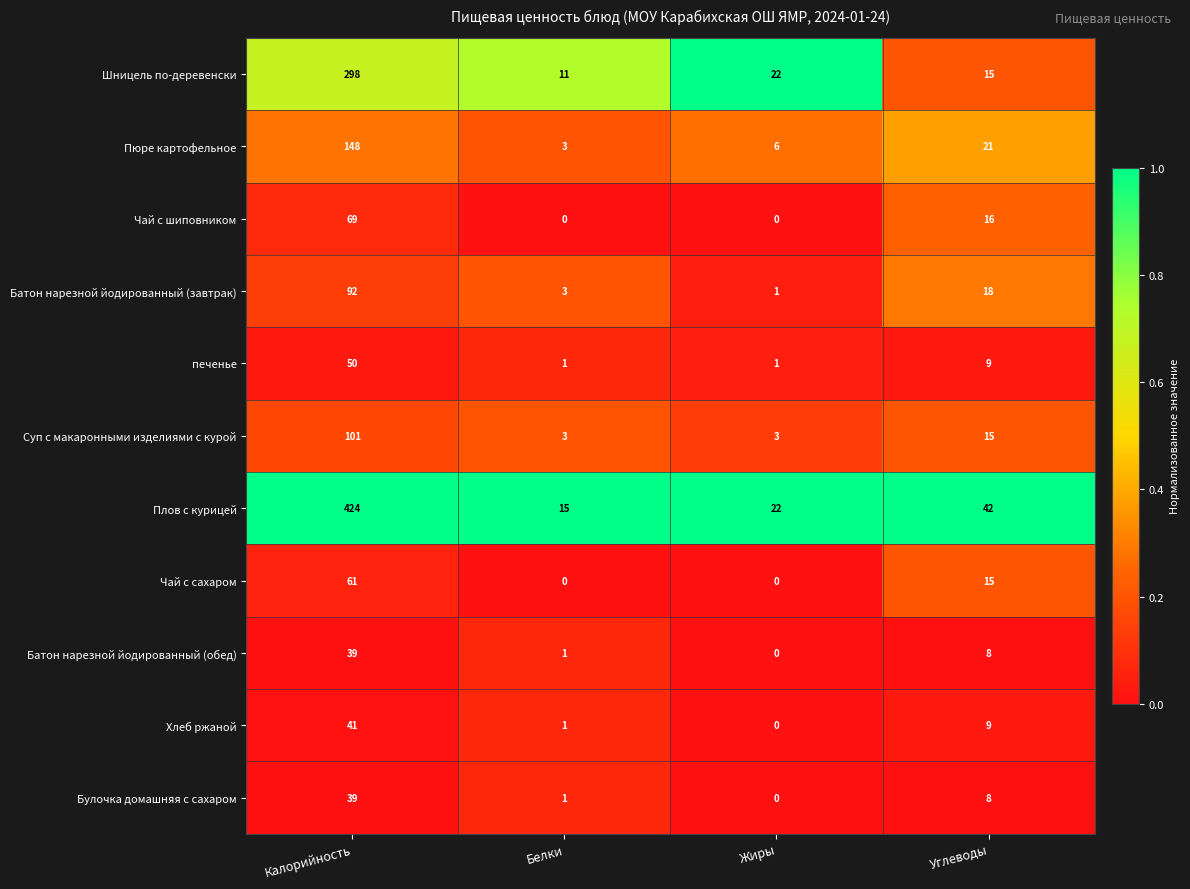

What is the average value of the Хлеб ржаной series?

13